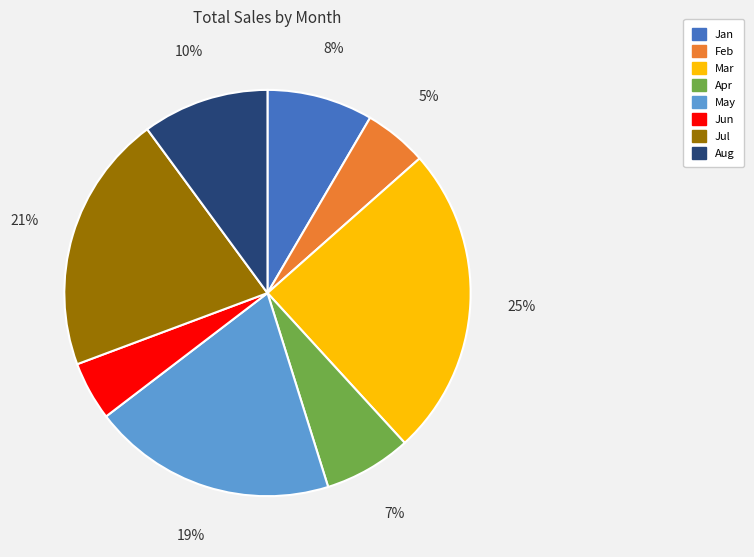

The Mar slice represents 17% of the pie. True or false?

False